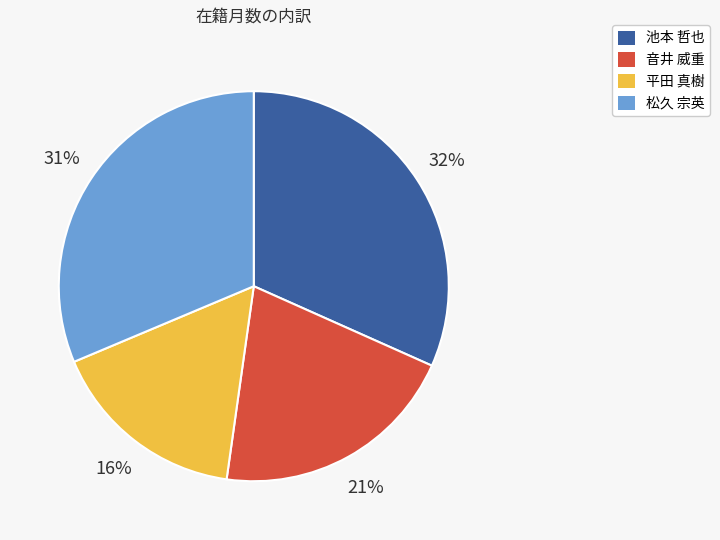

Which has a higher value, 松久 宗英 or 平田 真樹?

松久 宗英